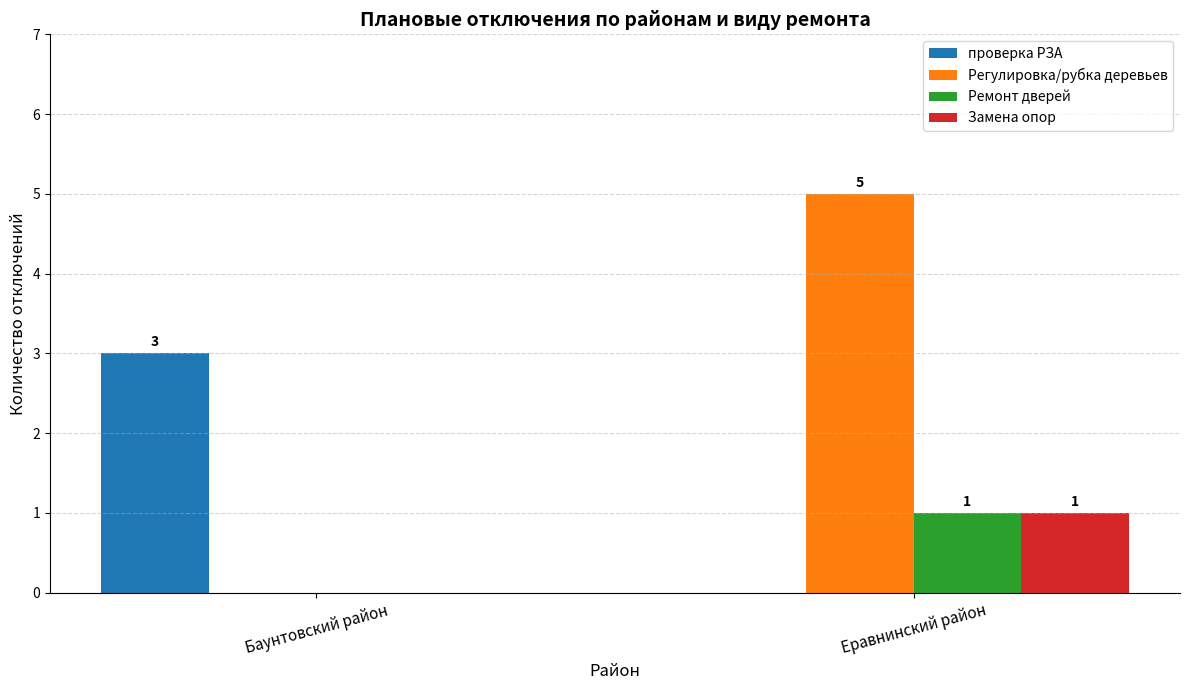

Between Баунтовский район and Еравнинский район, which series saw the biggest shift?

Регулировка/рубка деревьев